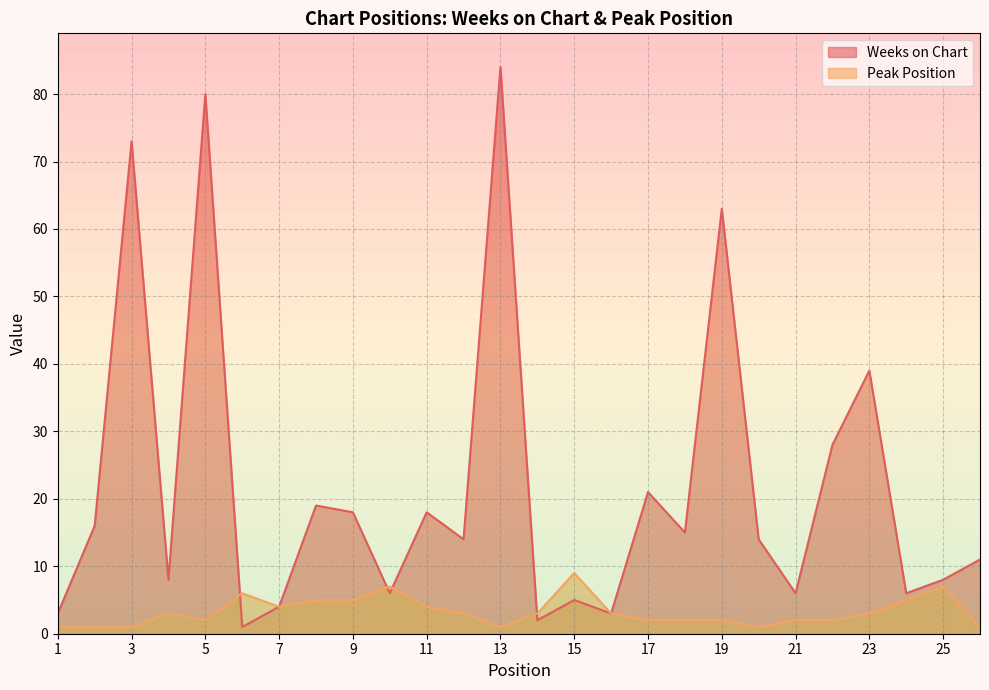

At which category is the sum across all series the highest?

13